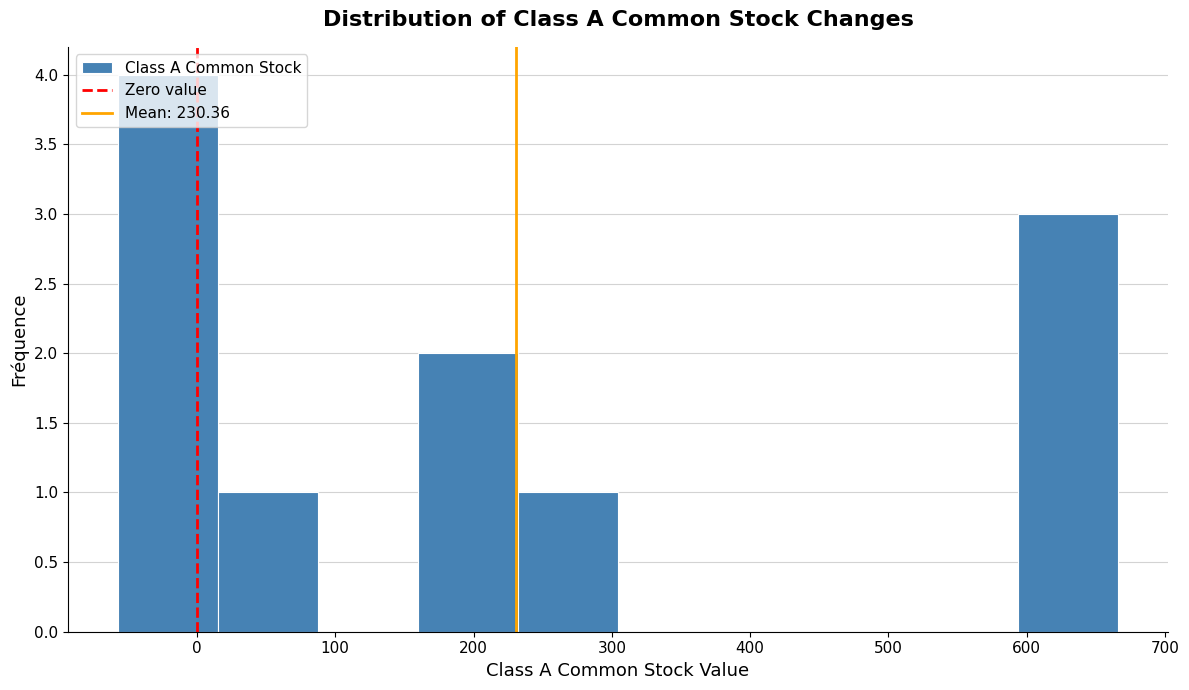

Reading left to right, list every bar in this chart as the range it spans on the x-axis followed by its height. Neither the bar edges nor the heights are printed on the chart, so give them approximately, as read against the axes.

-60 to 20: 4
20 to 90: 1
90 to 160: 0
160 to 230: 2
230 to 300: 1
300 to 380: 0
380 to 450: 0
450 to 520: 0
520 to 590: 0
590 to 670: 3